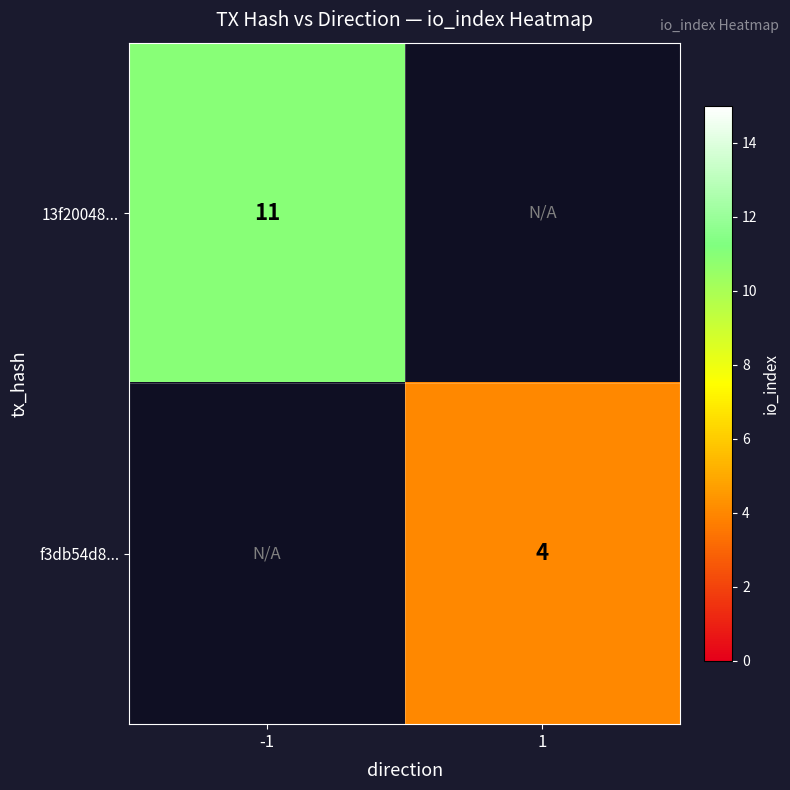

The value of f3db54d8... at 1 is 4. True or false?

True